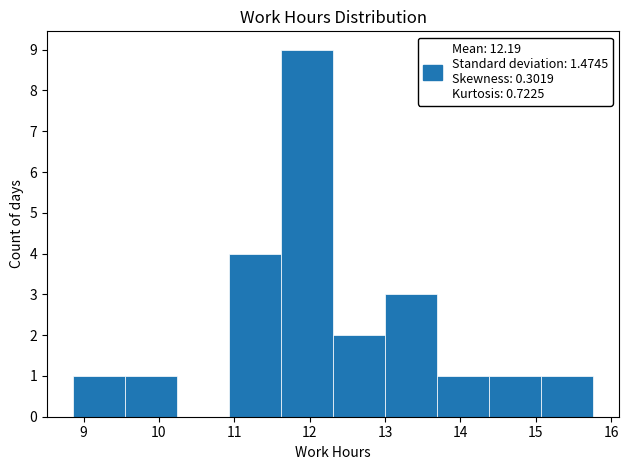

How tall is the bar that spans 15.07 to 15.76 on the x-axis? Neither the bar edges nor the heights are printed on the chart, so give them approximately, as read against the axes.

1